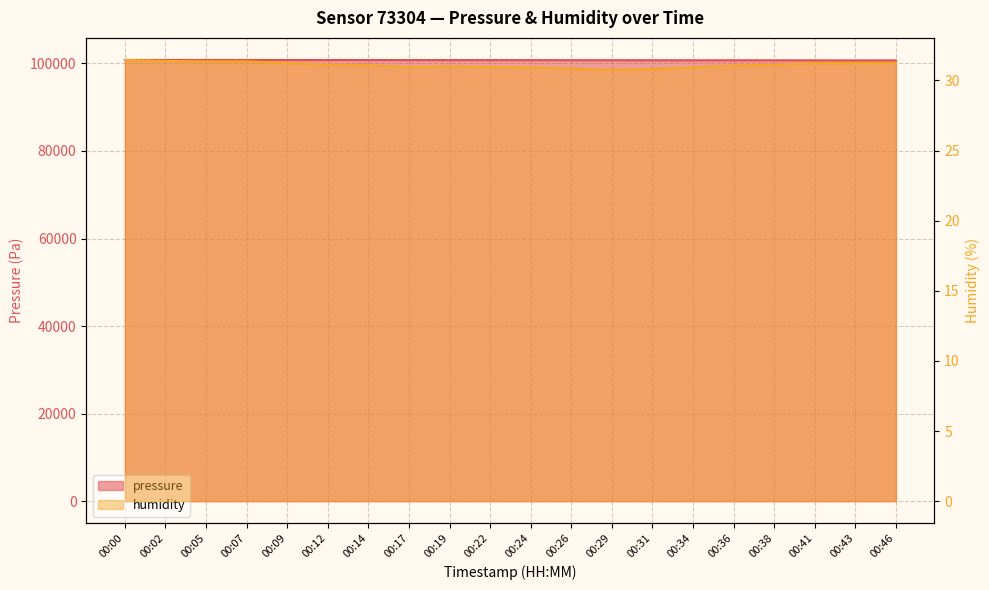

At which category does the chart reach its minimum across all series?

00:29